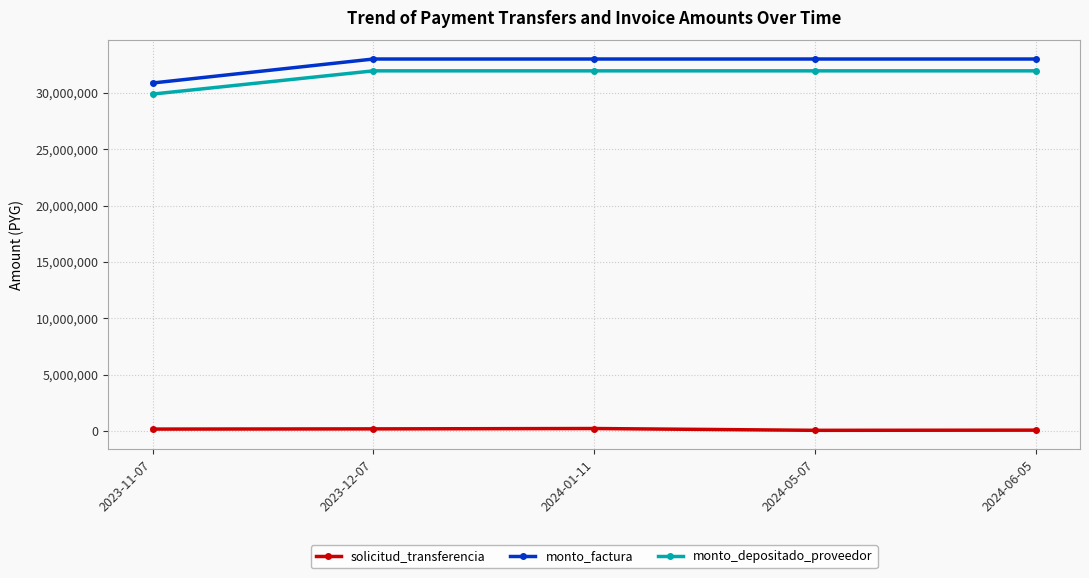

True or false: monto_factura has a value of 33000000 at 2024-06-05.

True